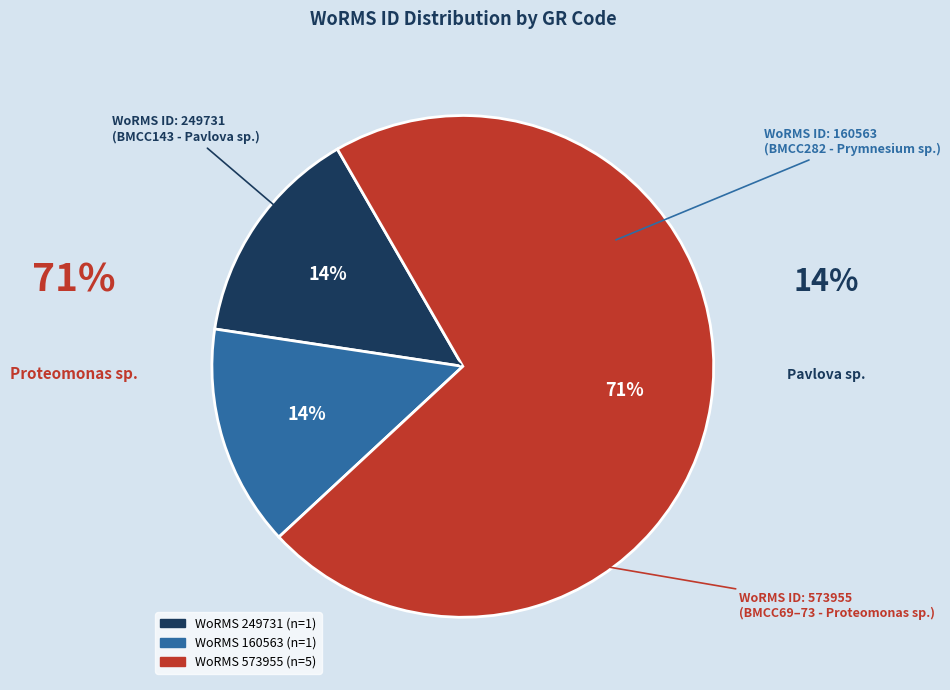

To the nearest percent, what is the average slice percentage?

33%